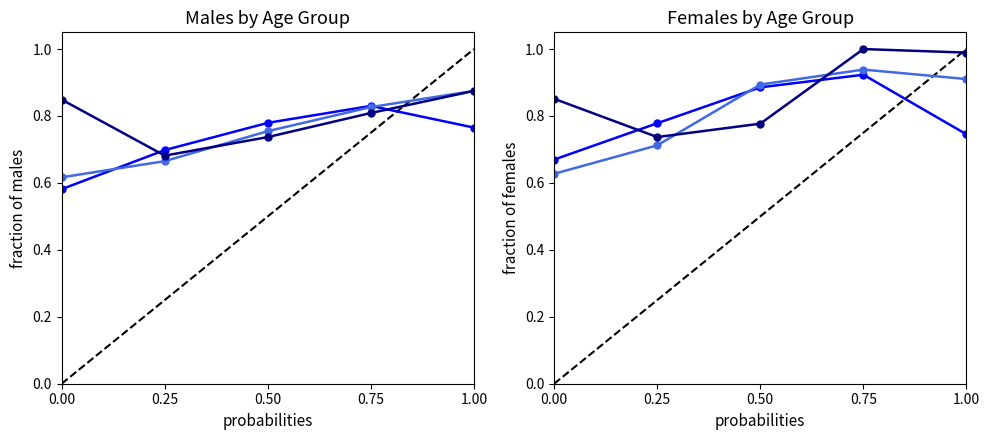

What is the sum of all Males 2006 values?

3.7